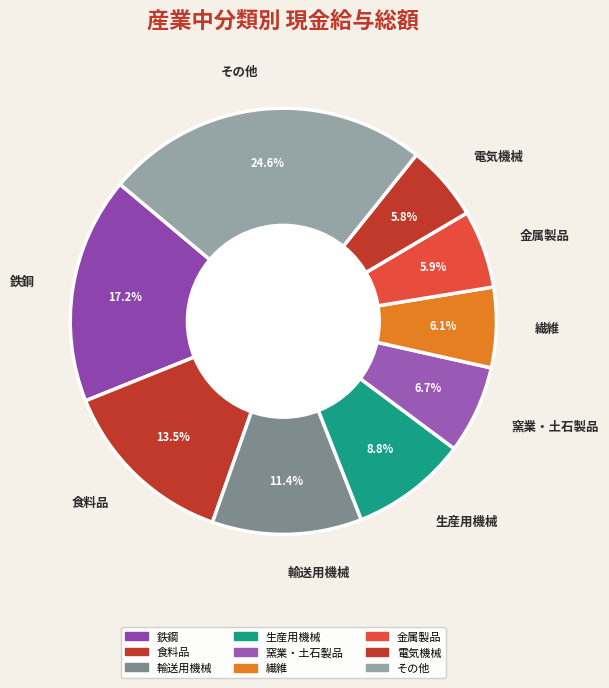

What is the ratio of the value at 繊維 to the value at 窯業・土石製品?

0.9